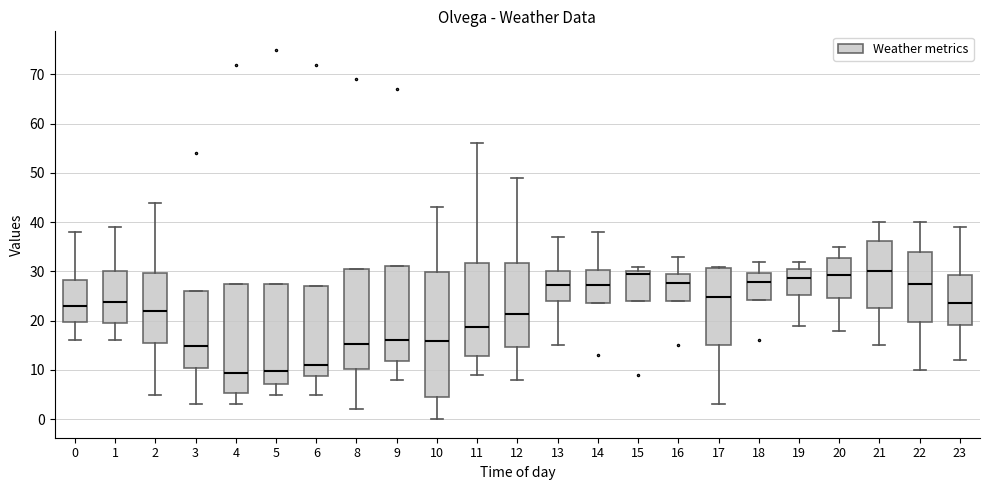

Comparing the boxes themselves (not the whiskers), which one is the tallest?

10